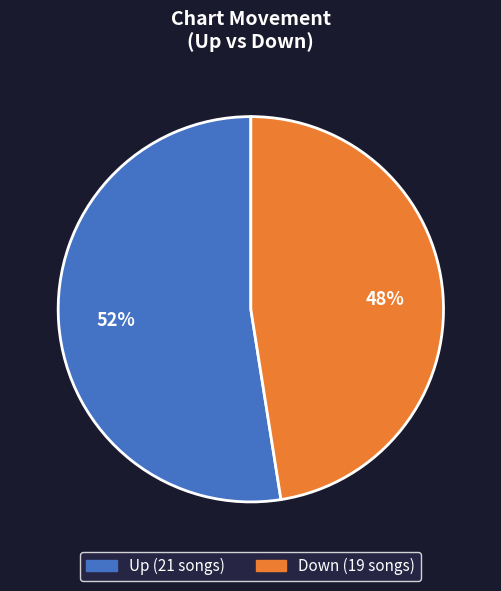

To the nearest percent, what is the average slice percentage?

50%